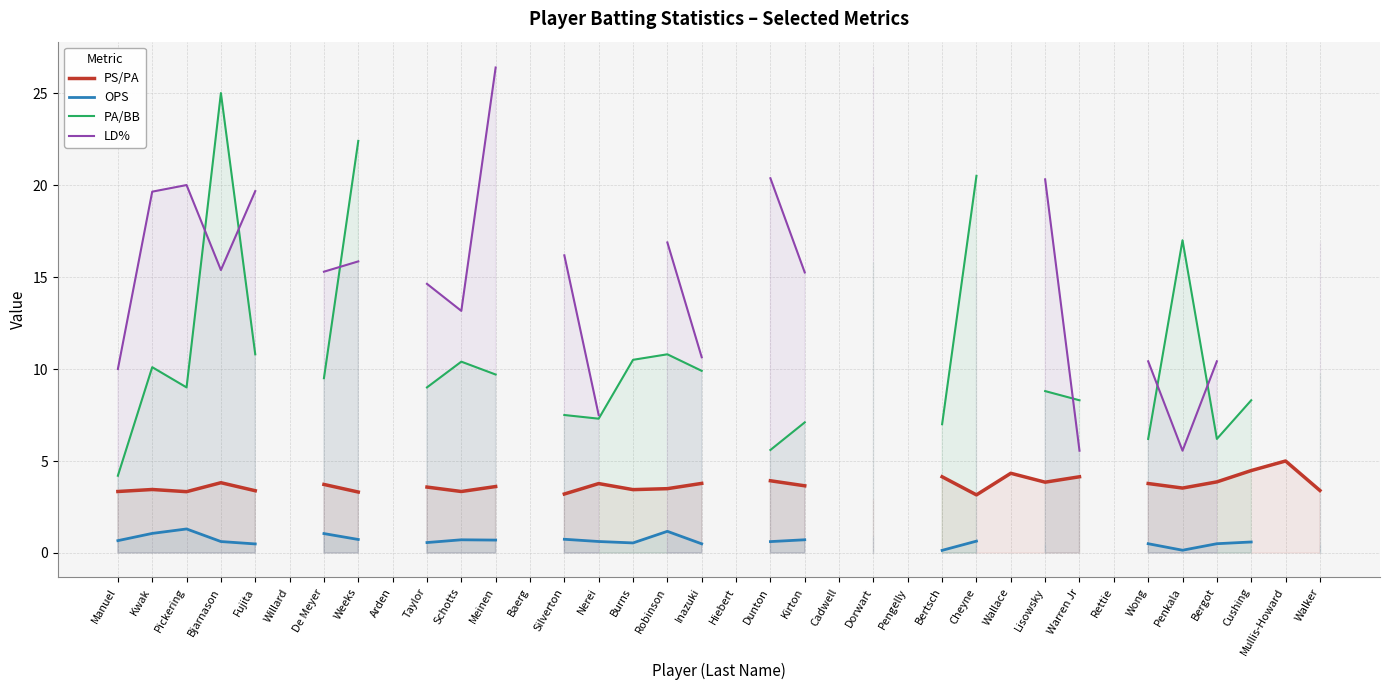

Rank the series by their maximum value, from lowest to highest.

OPS, PS/PA, PA/BB, LD%